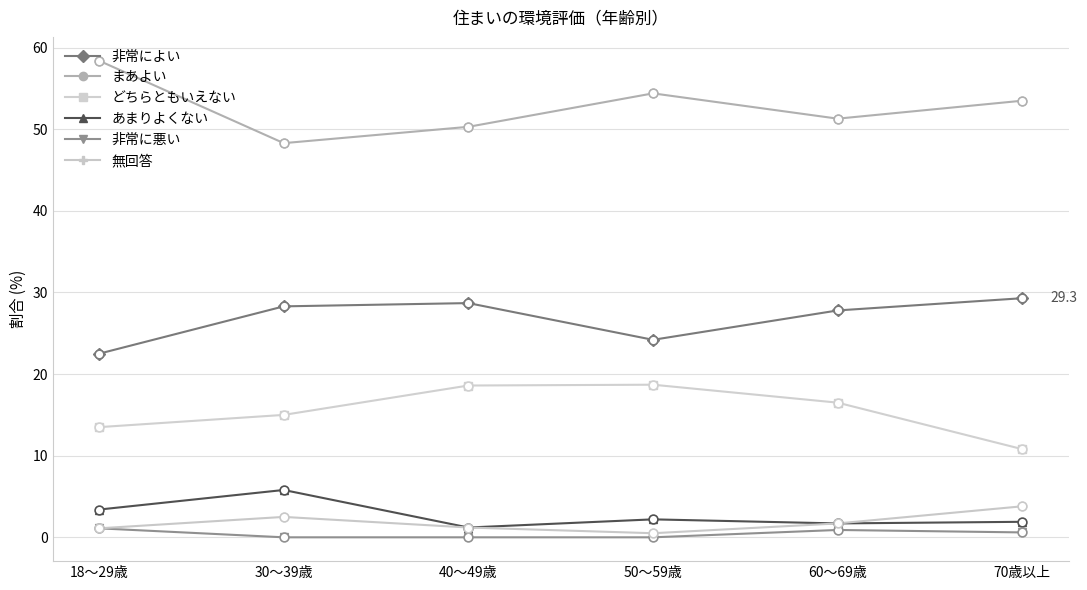

What are all the series names shown in the legend?

非常によい, まあよい, どちらともいえない, あまりよくない, 非常に悪い, 無回答